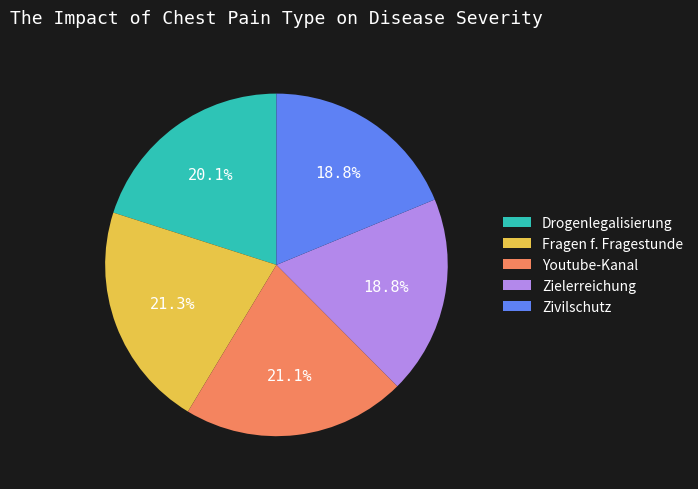

Does any single category account for the majority?

No